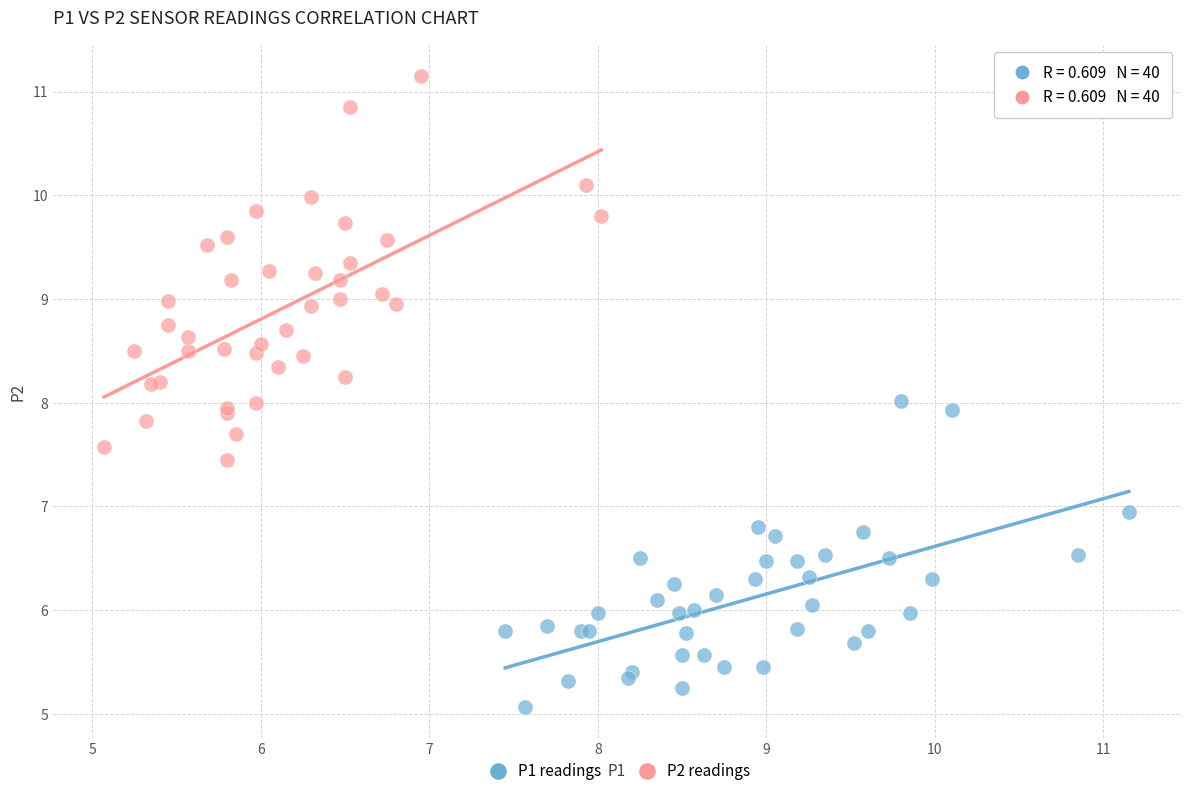

Which series reaches the minimum Y coordinate?

P1 readings